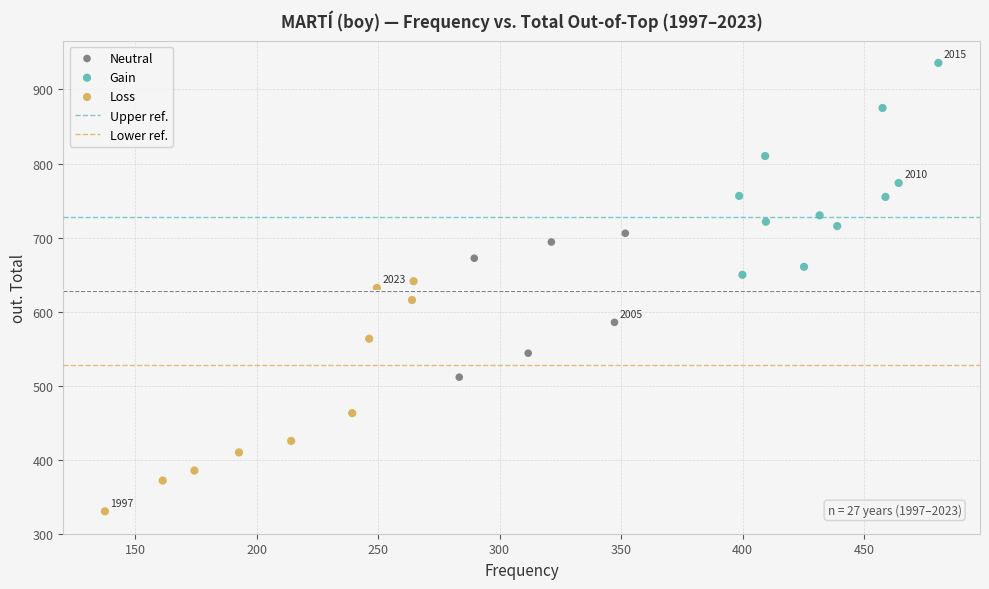

Which series reaches the maximum Y coordinate?

Gain